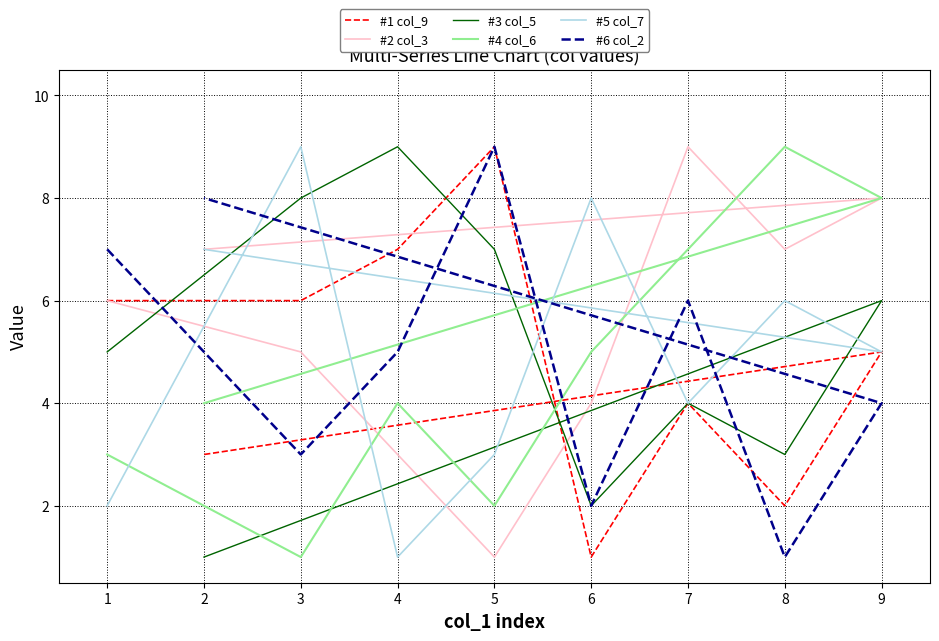

Is it true that #5 col_7 equals 5 at 5?

False